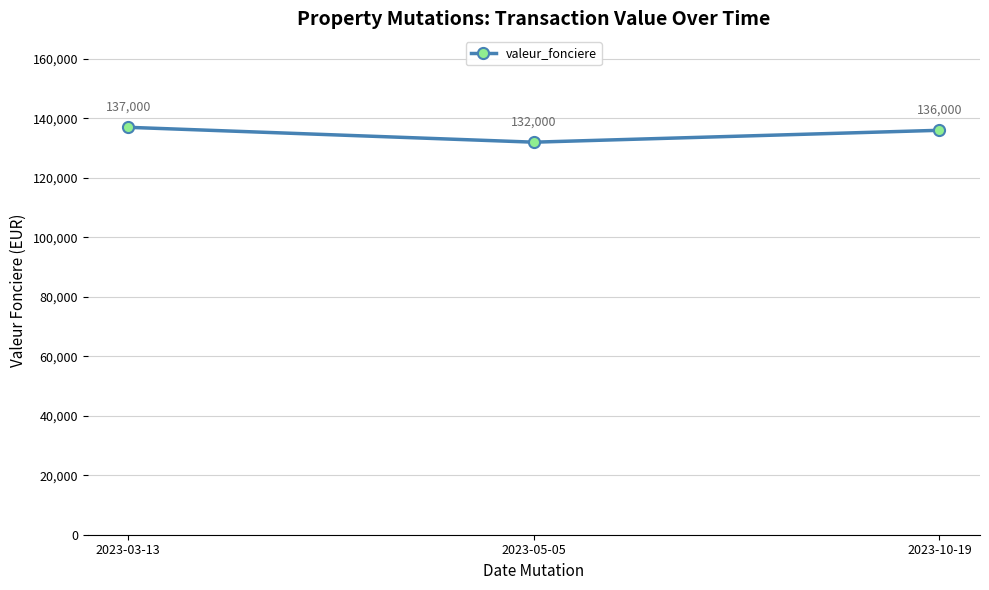

List the labels in order of value, smallest first.

2023-05-05, 2023-10-19, 2023-03-13